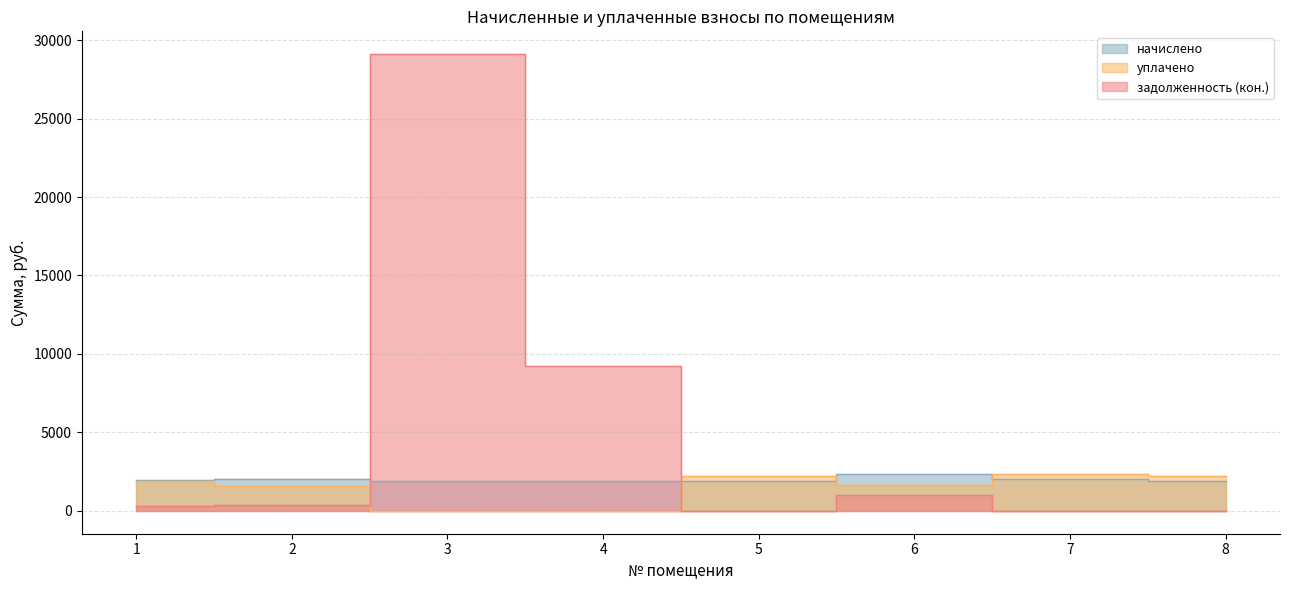

What is the spread (max minus min) of values at 4?

9255.4